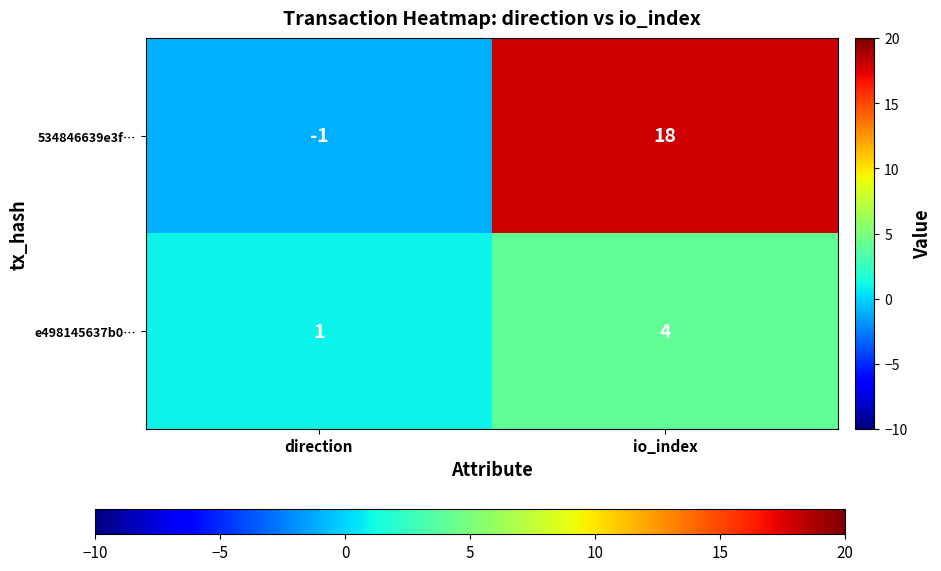

The value of e498145637b0… at io_index is 7. True or false?

False